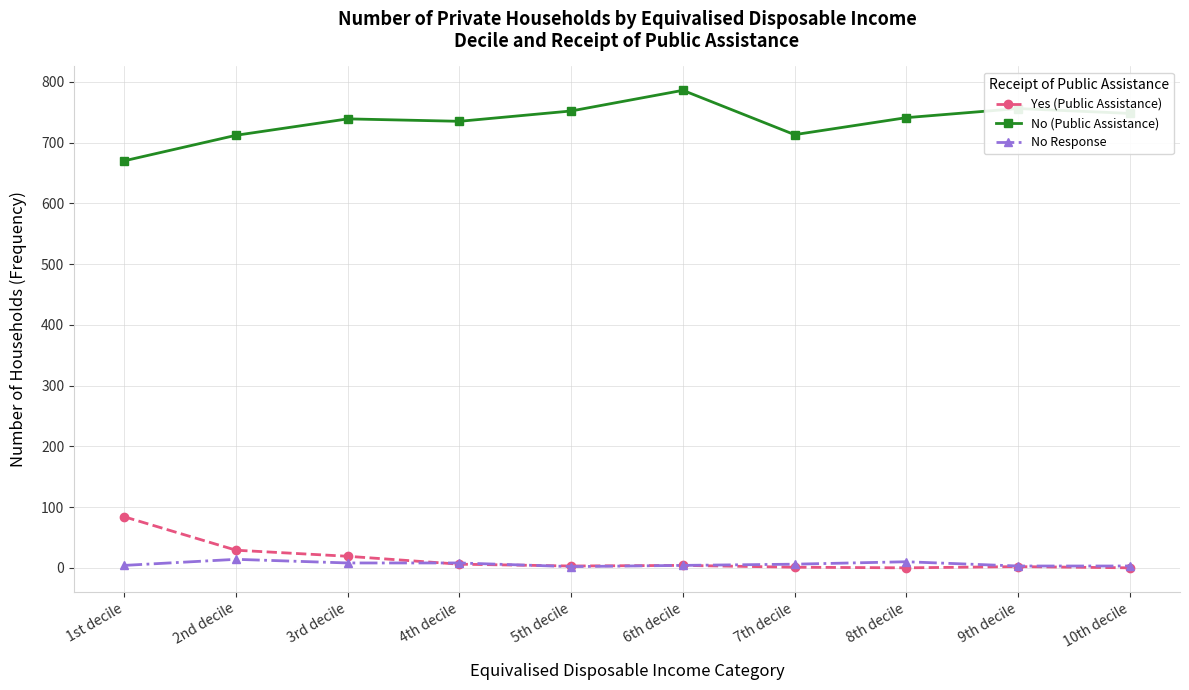

What are all the series names shown in the legend?

Yes (Public Assistance), No (Public Assistance), No Response